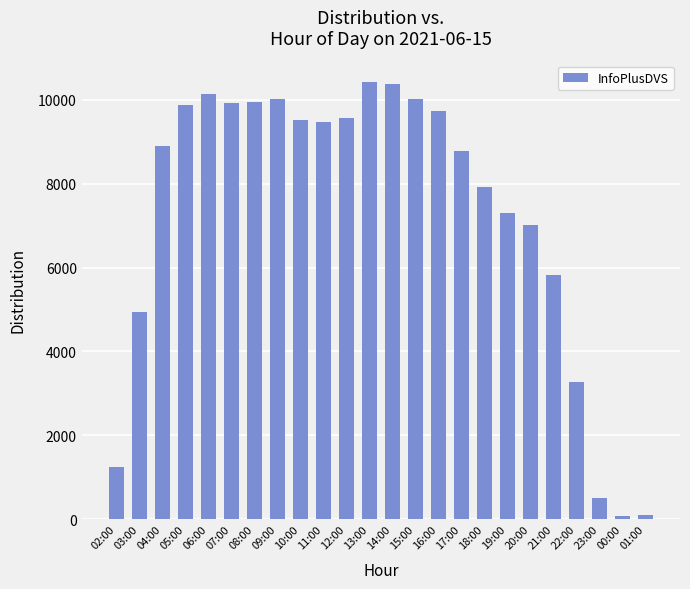

What is the smallest value displayed?

82